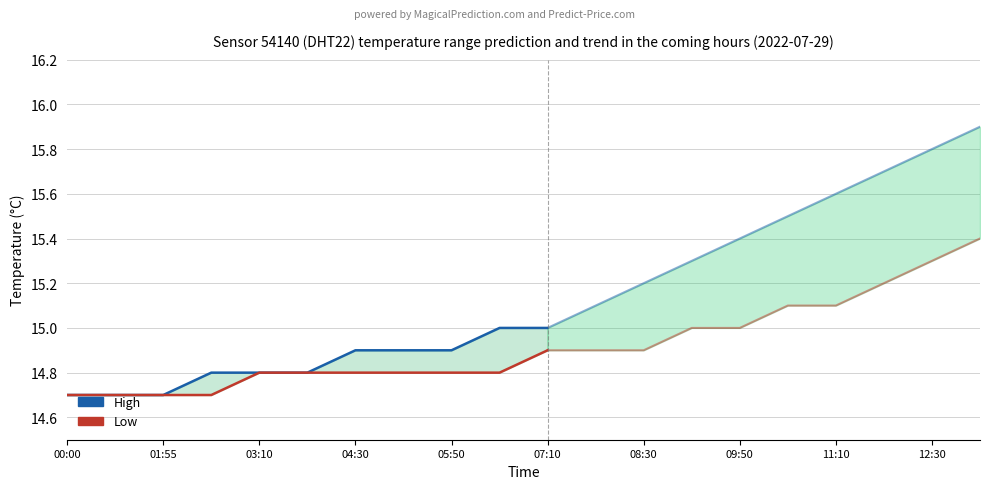

What are all the series names shown in the legend?

High, Low